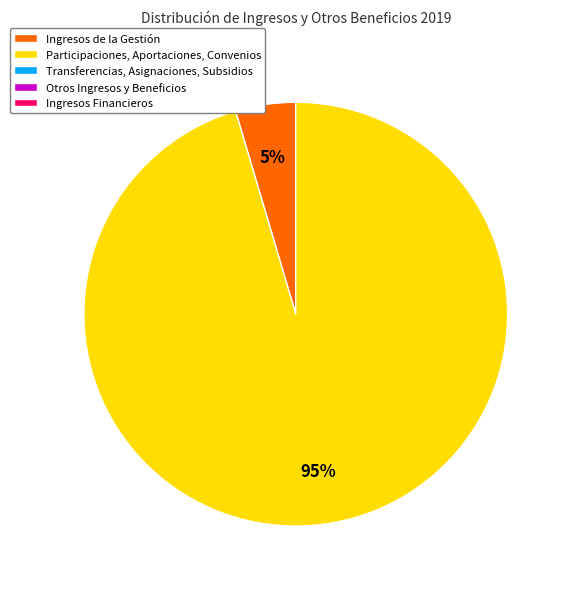

Is there any slice that represents more than half of the pie?

Yes